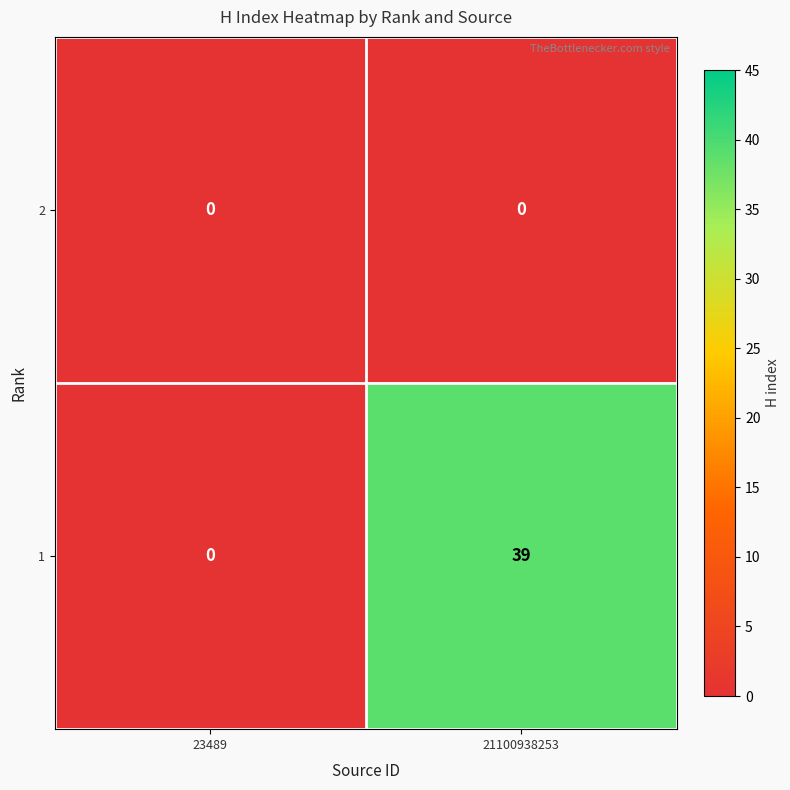

Reading left to right, transcribe all the data shown in this chart.

2: 23489=0	21100938253=0
1: 23489=0	21100938253=39